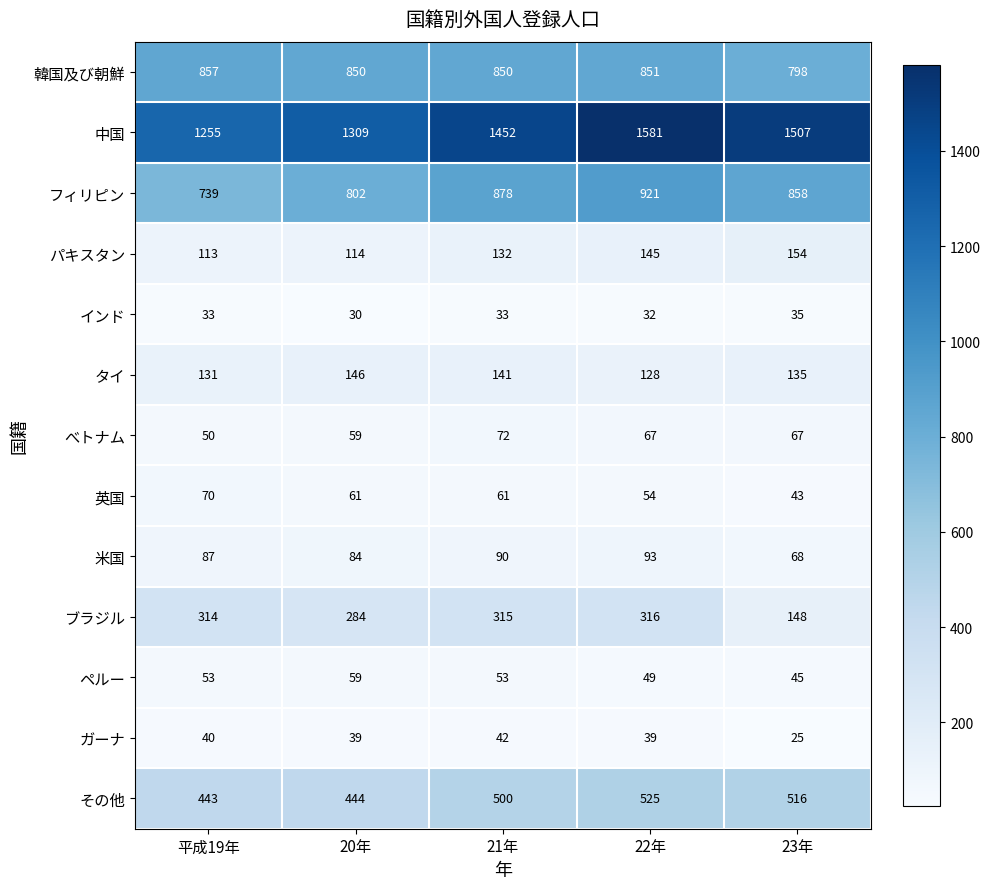

Count the number of categories in the chart.

5